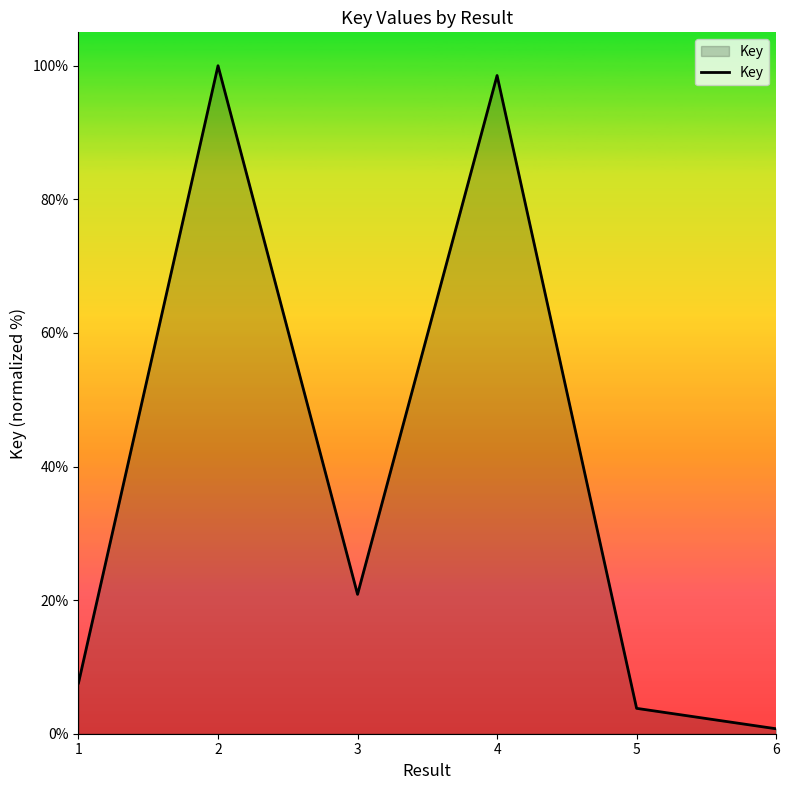

Does the chart display data point markers on the line(s)?

No